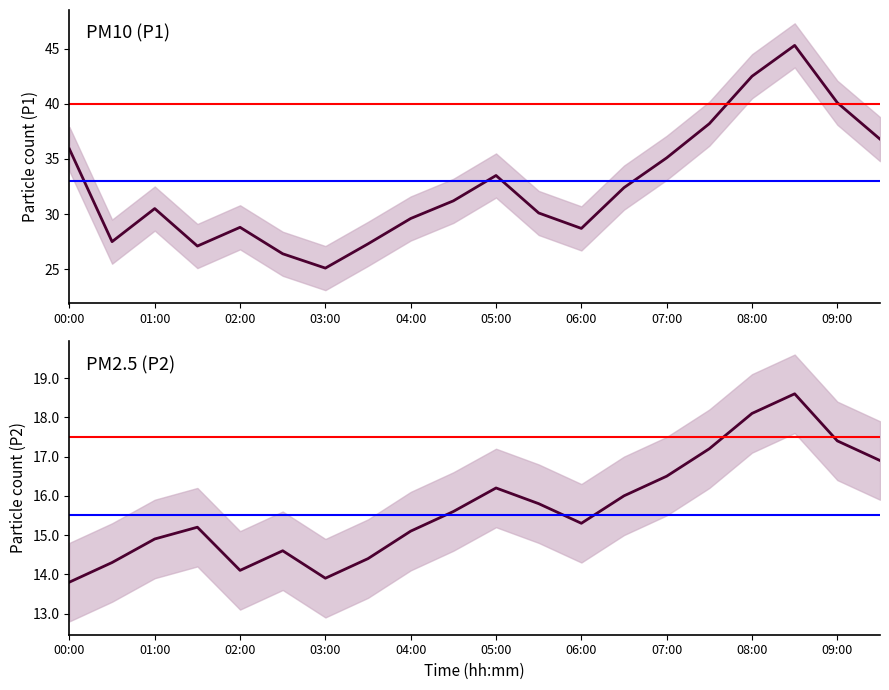

Reading left to right, transcribe all the data shown in this chart.

P1: 35.9	27.5	30.5	27.1	28.8	26.4	25.1	27.3	29.6	31.2	33.5	30.1	28.7	32.4	35.1	38.2	42.5	45.3	40.1	36.8
P2: 13.8	14.3	14.9	15.2	14.1	14.6	13.9	14.4	15.1	15.6	16.2	15.8	15.3	16.0	16.5	17.2	18.1	18.6	17.4	16.9